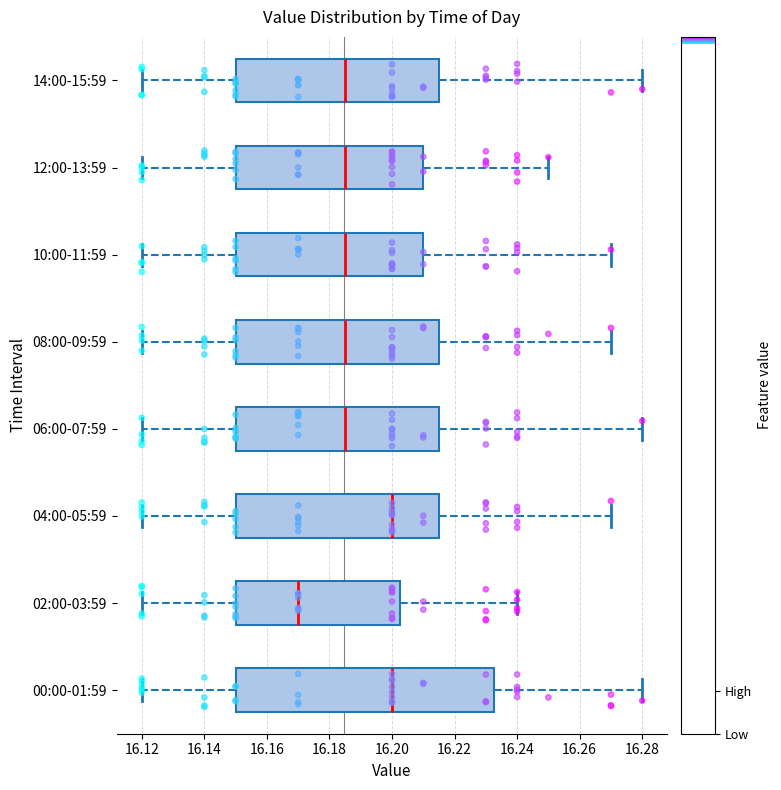

Reading bottom to top, read every box against the x-axis: the position of its median line, the range the box covers, and the ends of its whiskers. The values are not printed on the chart, so give them approximately, as read against the axis.

00:00-01:59: median 16.200, box 16.150 to 16.232, whiskers 16.120 to 16.280
02:00-03:59: median 16.170, box 16.150 to 16.202, whiskers 16.120 to 16.240
04:00-05:59: median 16.200, box 16.150 to 16.216, whiskers 16.120 to 16.270
06:00-07:59: median 16.186, box 16.150 to 16.216, whiskers 16.120 to 16.280
08:00-09:59: median 16.186, box 16.150 to 16.216, whiskers 16.120 to 16.270
10:00-11:59: median 16.186, box 16.150 to 16.210, whiskers 16.120 to 16.270
12:00-13:59: median 16.186, box 16.150 to 16.210, whiskers 16.120 to 16.250
14:00-15:59: median 16.186, box 16.150 to 16.216, whiskers 16.120 to 16.280